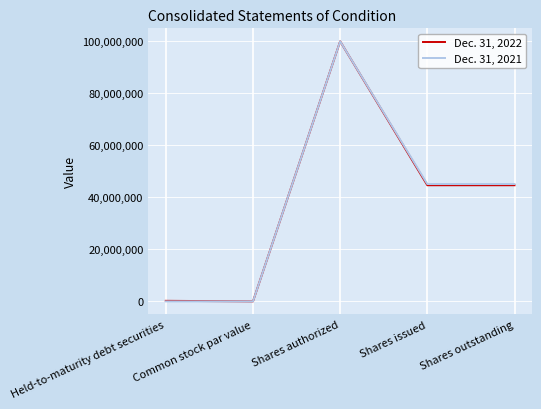

Rank the series at Shares issued from lowest to highest value.

Dec. 31, 2022, Dec. 31, 2021